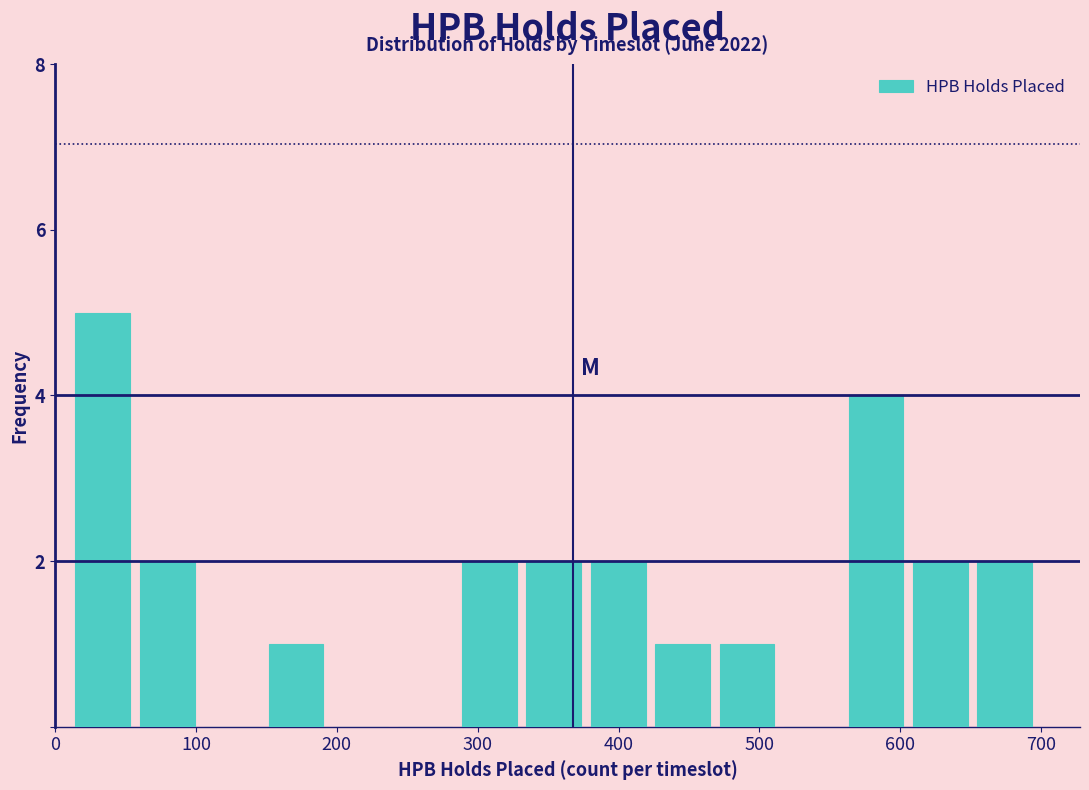

Over which range of the x-axis is the bar tallest?

10 to 60